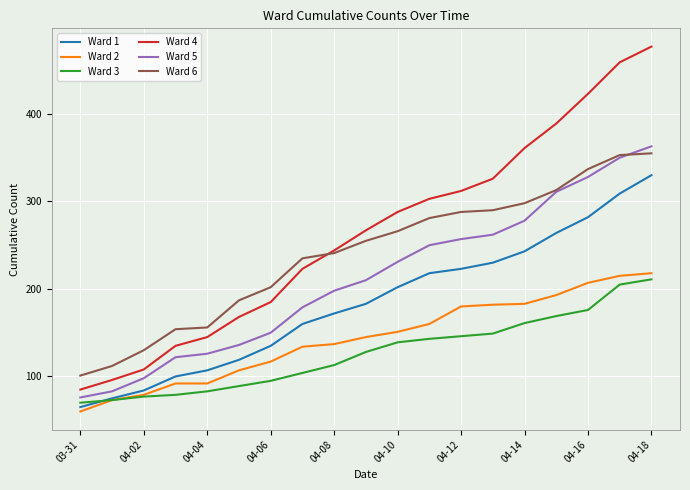

Which series has the widest spread of values?

Ward 4